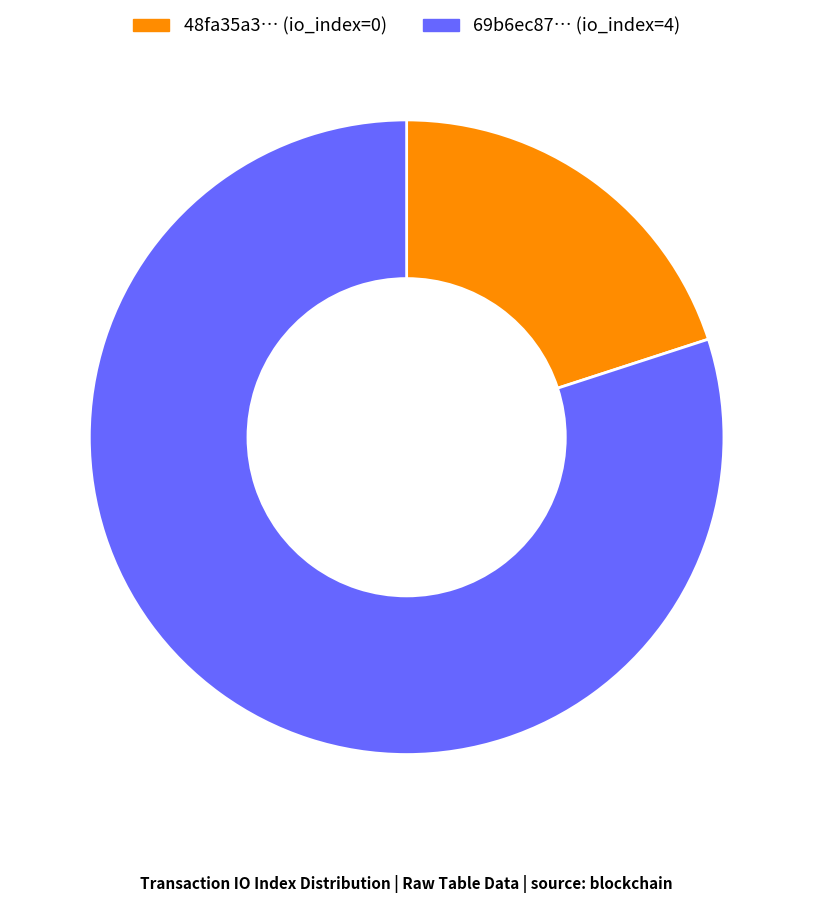

Is 69b6ec87… (io_index=4) the majority of the pie?

Yes